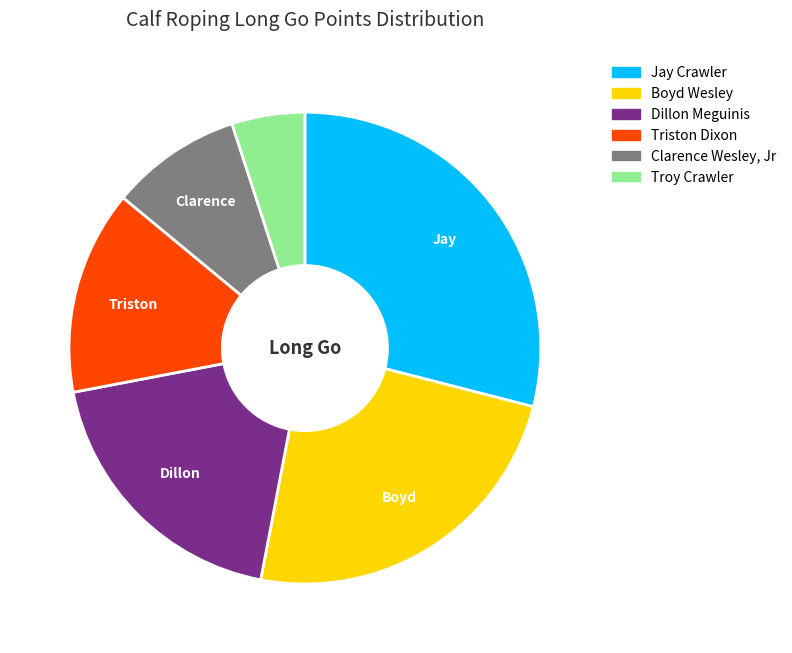

Which category has the biggest portion of the pie?

Jay Crawler